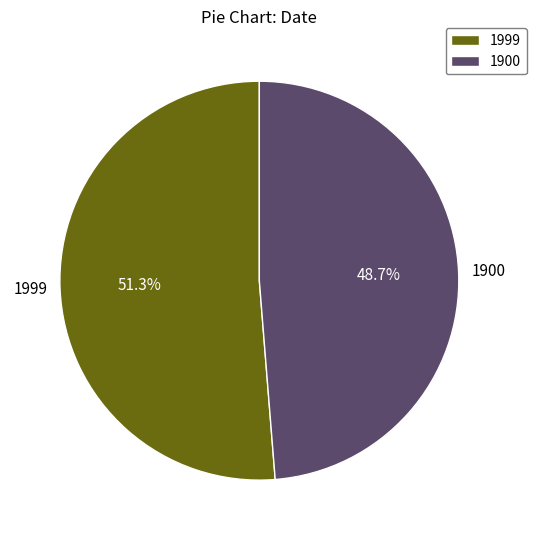

Do 1900 and 1999 together represent more than half of the pie?

Yes